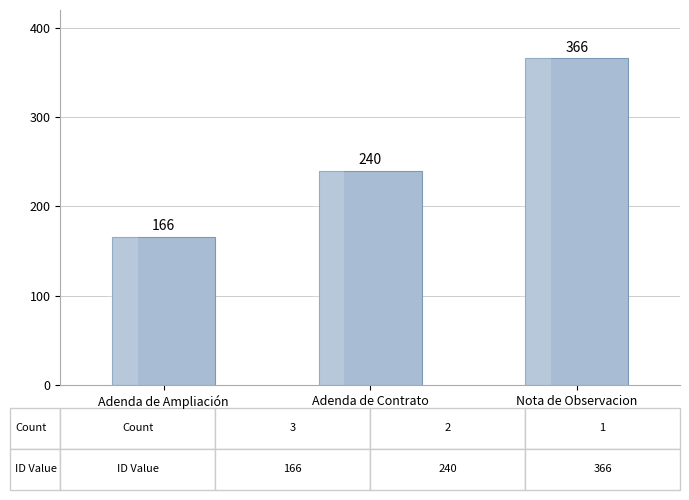

Read the value at Adenda de Ampliación.

166